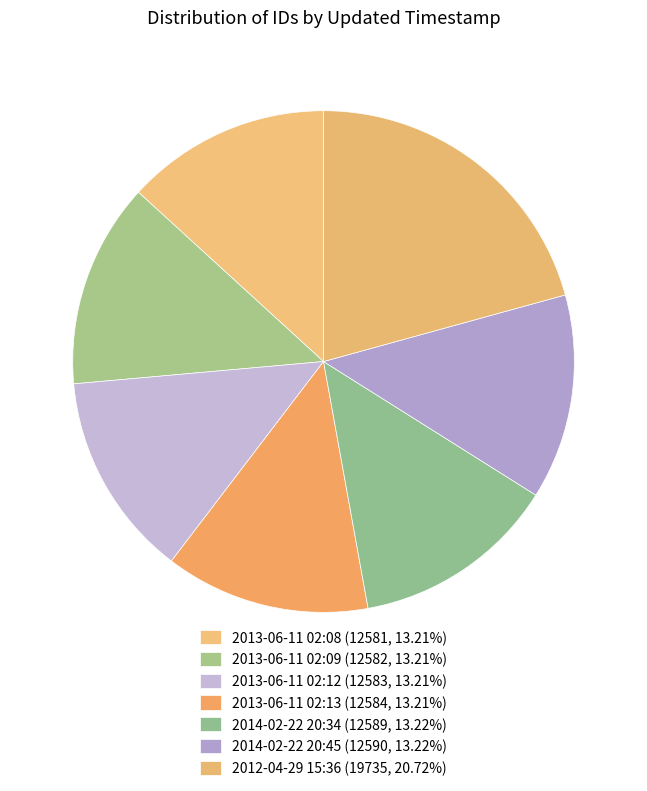

What percentage is the 2014-02-22 20:45 slice, to the nearest percent?

13%